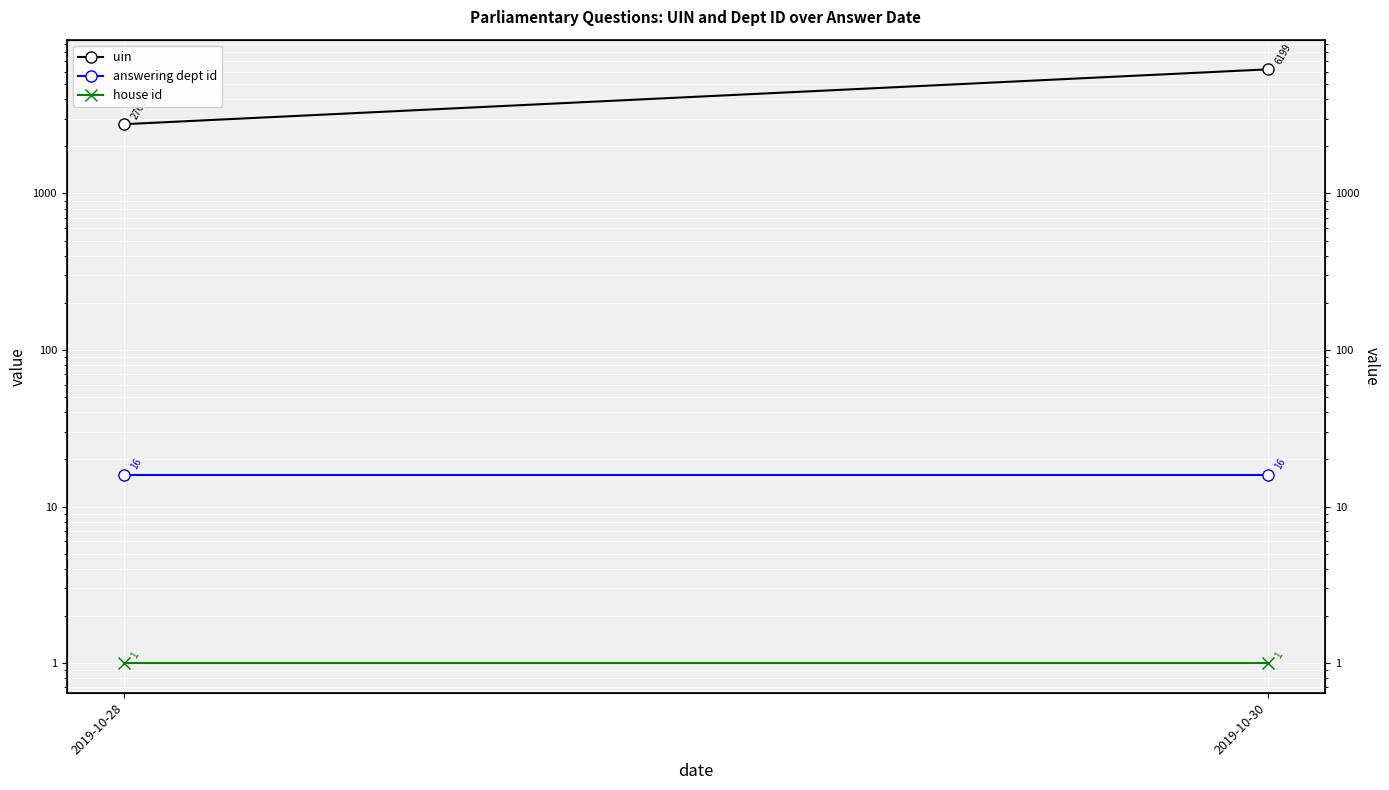

What is the minimum value shown in the chart?

1